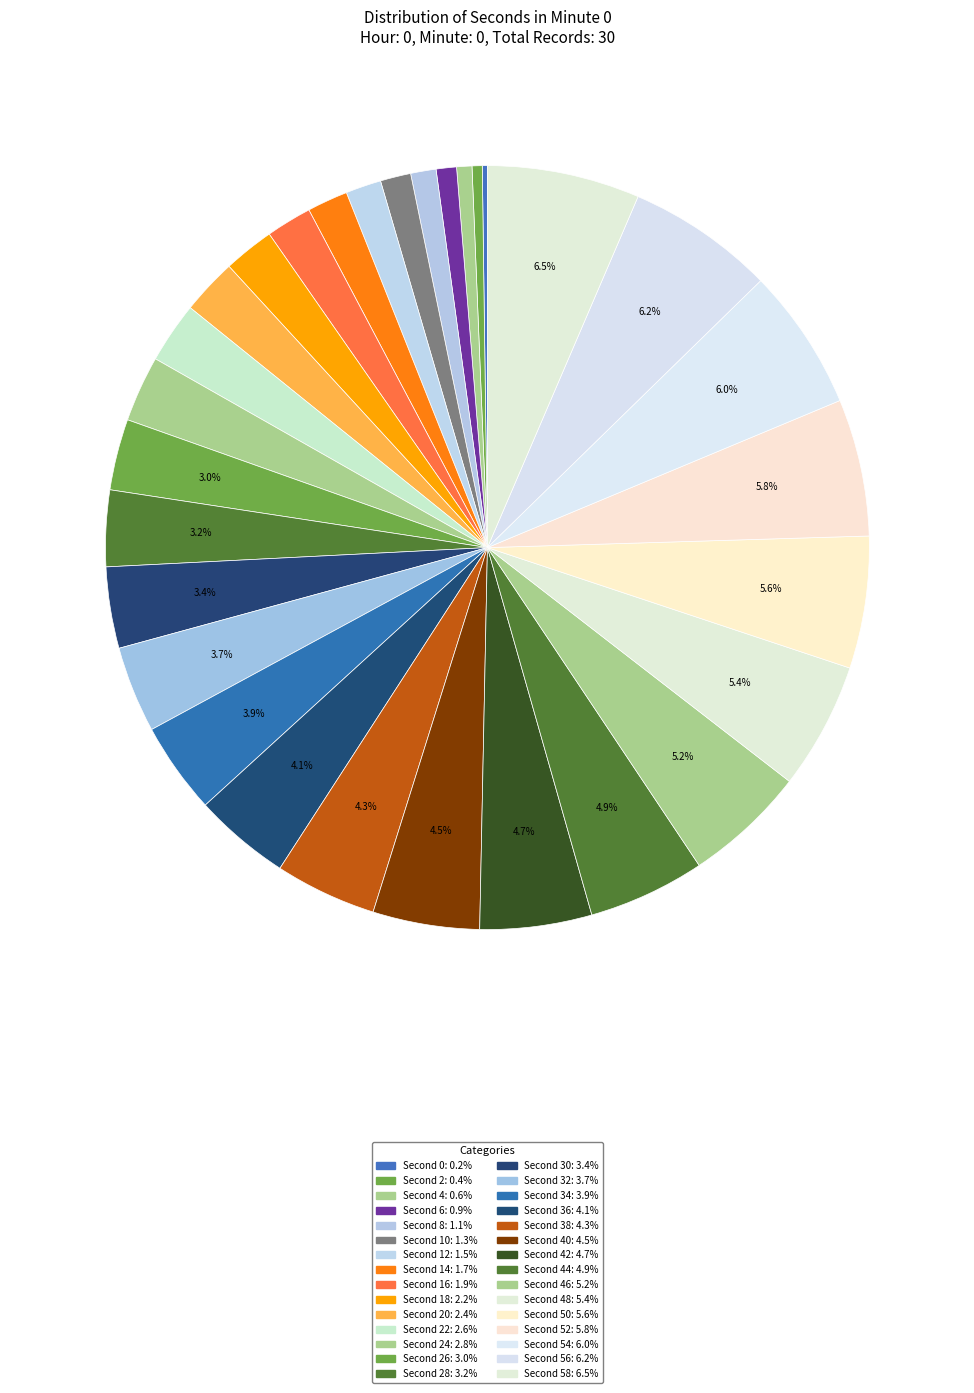

How many segments does this pie chart have?

30